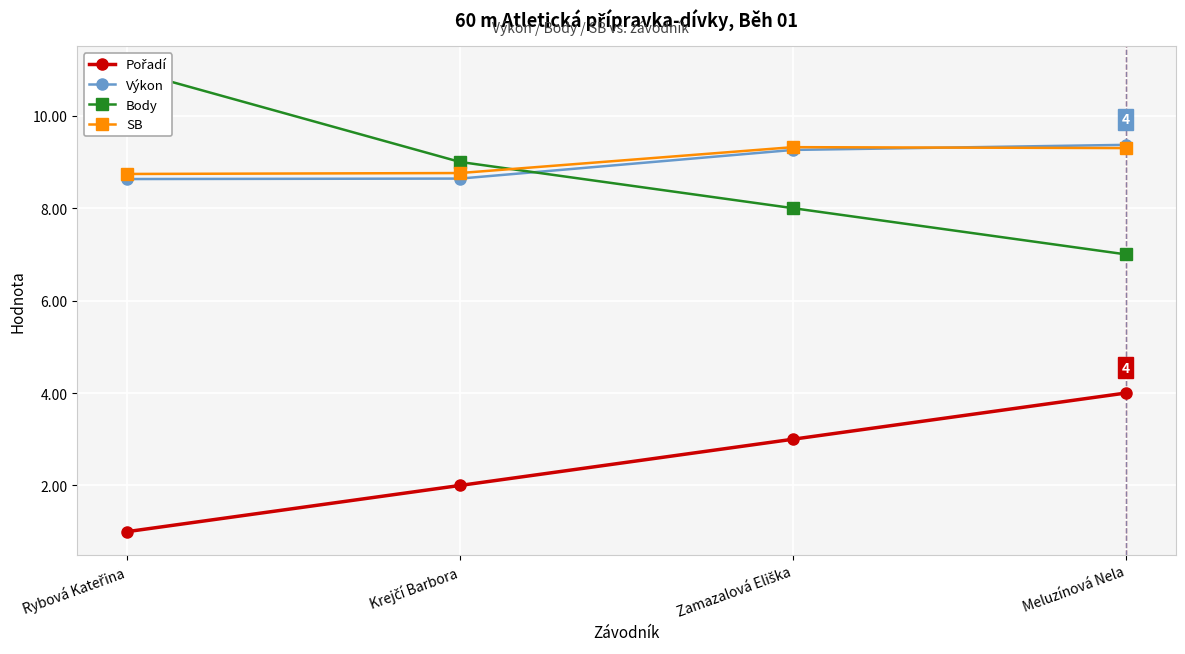

What is the label of the 2nd point from the left?

Krejčí Barbora